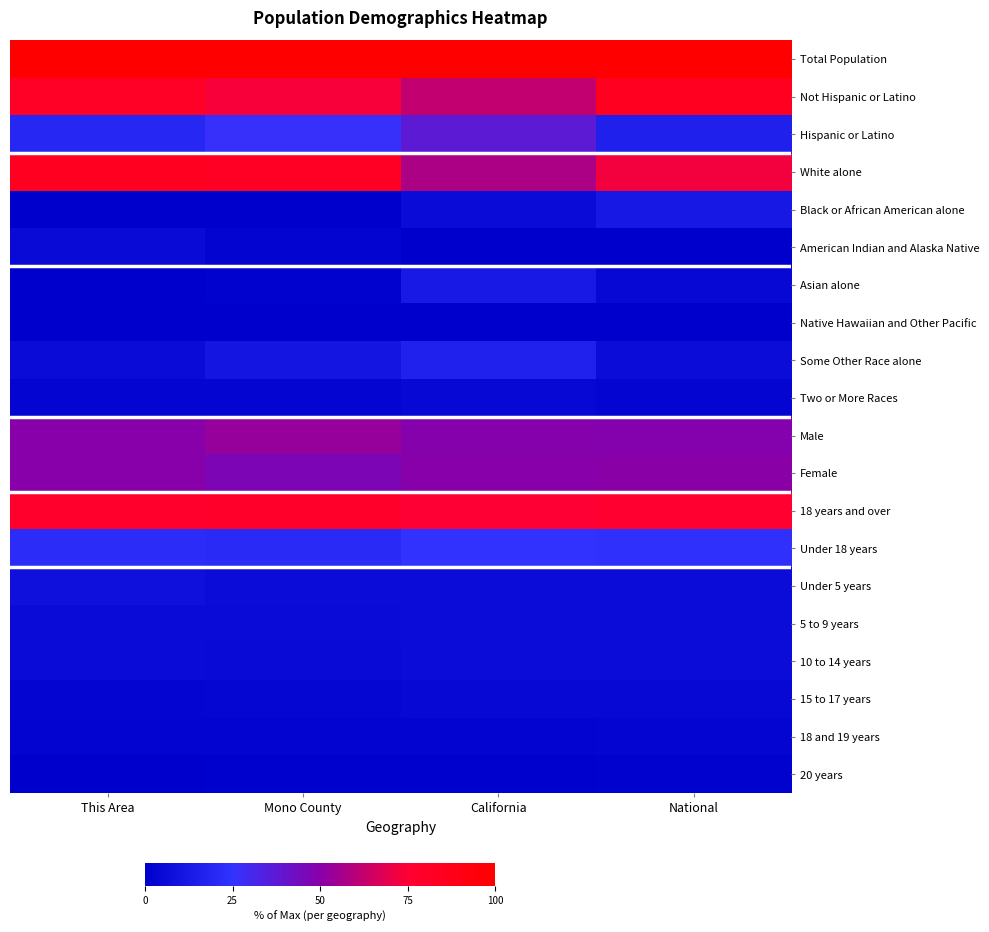

Between Mono County and California, which is larger?

Mono County